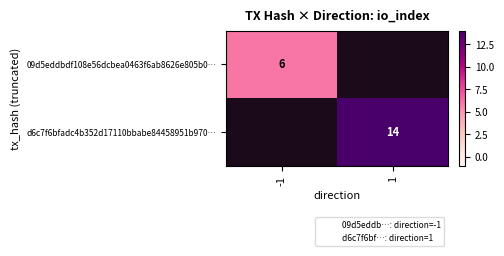

Rank the series at -1 from highest to lowest value.

09d5eddbdf108e56dcbea0463f6ab8626e805b0…, d6c7f6bfadc4b352d17110bbabe84458951b970…